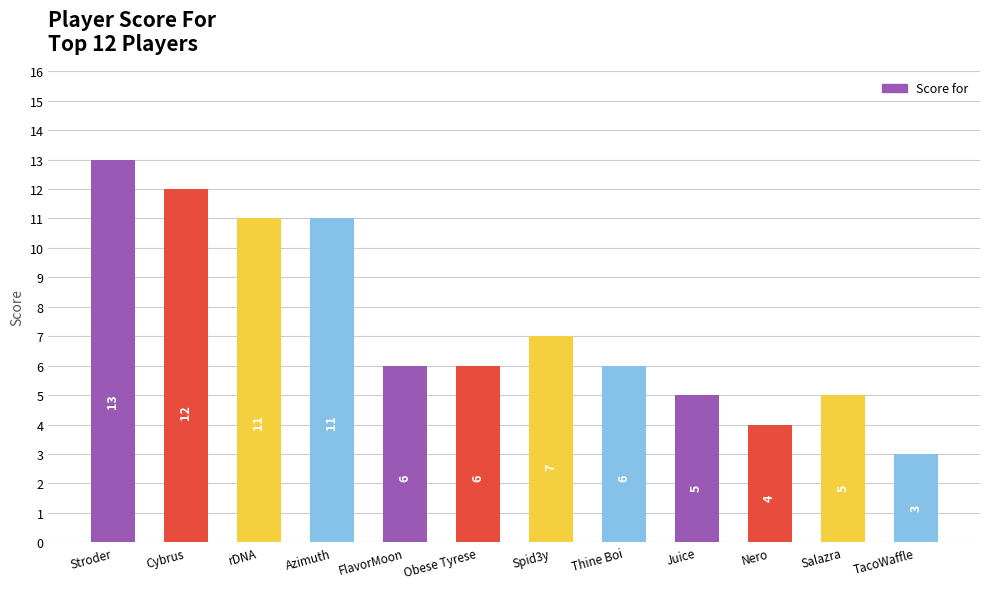

What position from the right is Salazra?

2